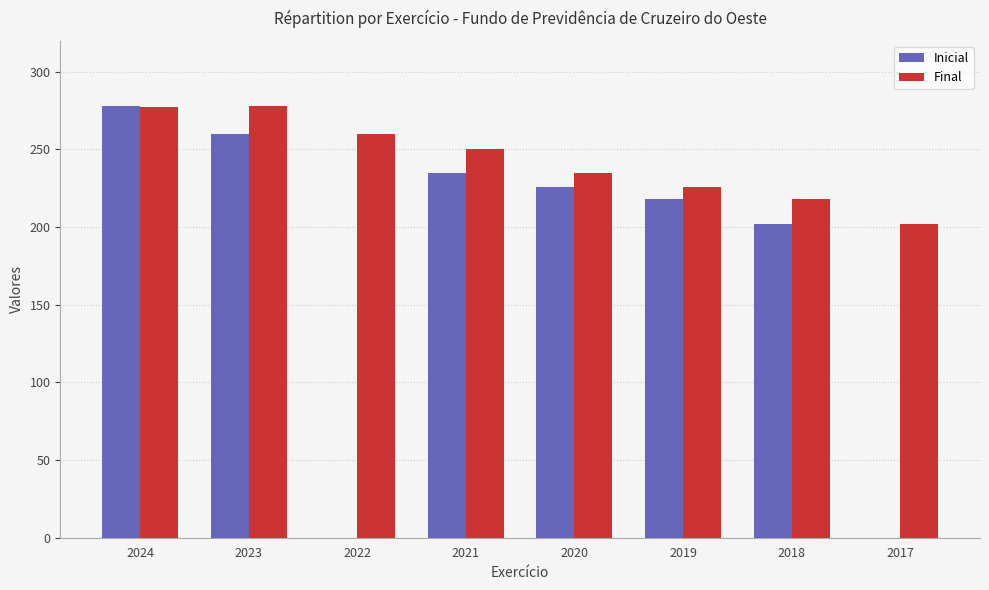

The value of Inicial at 2020 is 226. True or false?

True